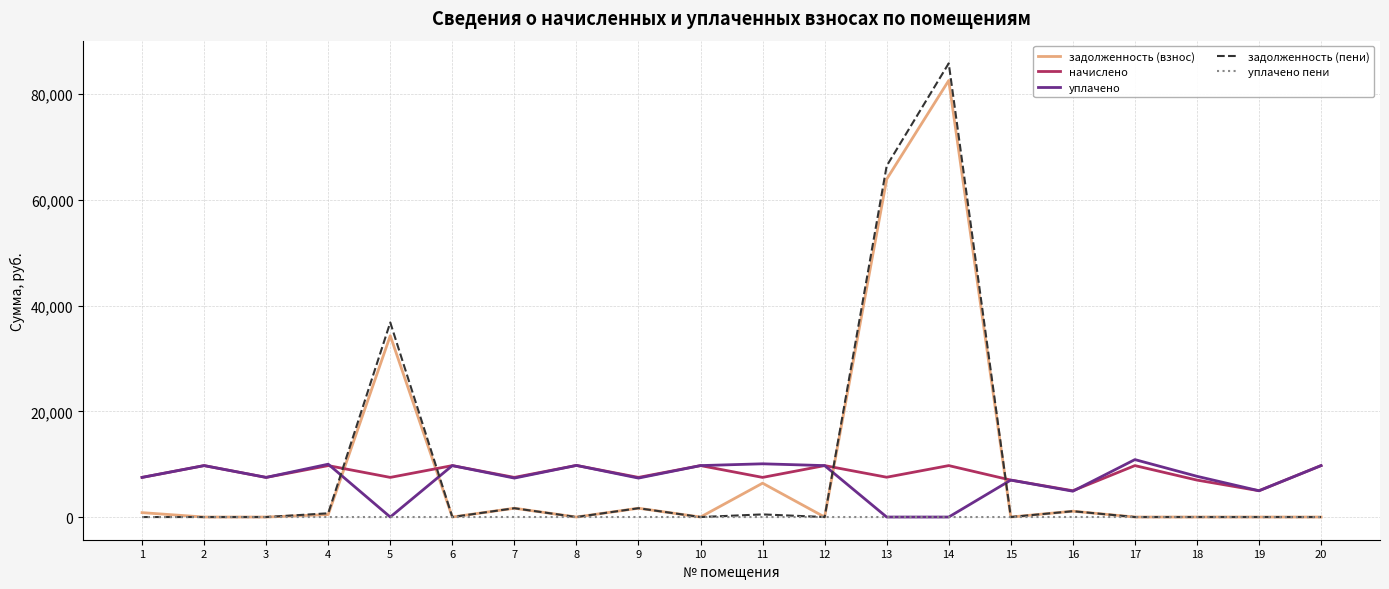

What is the difference between the highest and lowest values at 12?

9734.4